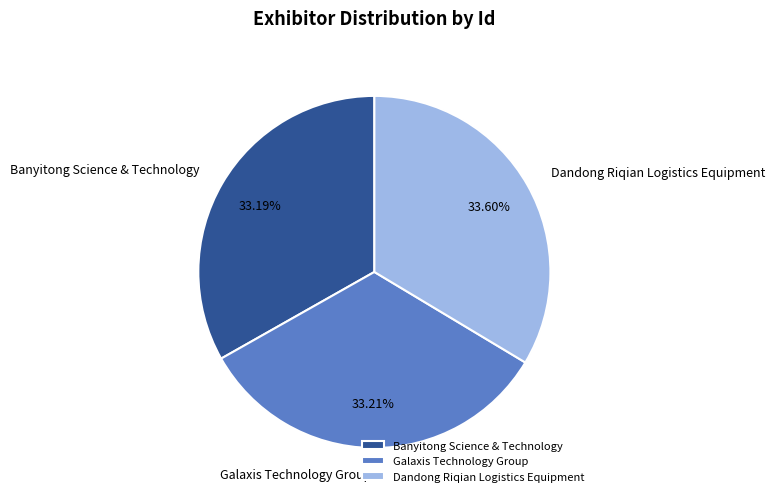

Is it true that Dandong Riqian Logistics Equipment is 21% of the pie?

False